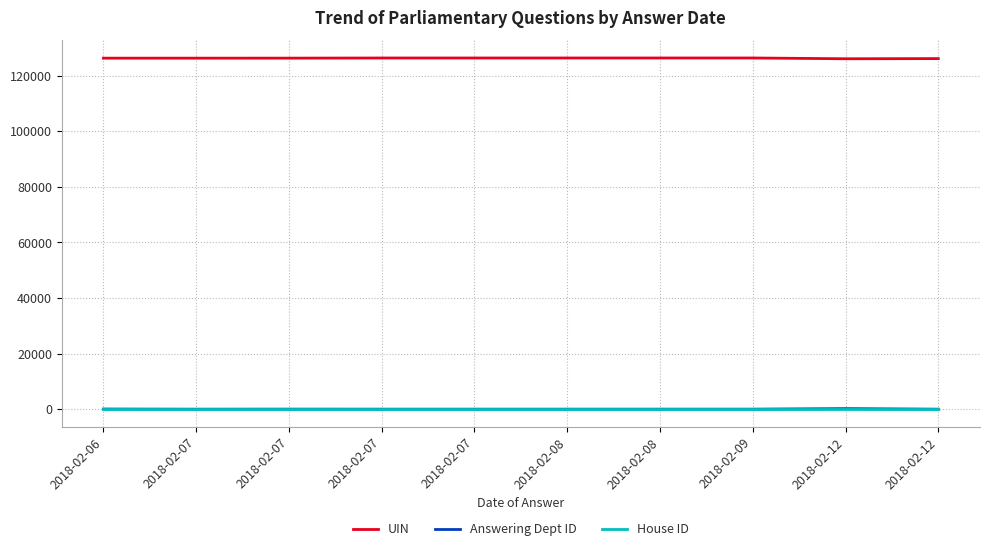

How many interior local valleys does the Answering Dept ID series have?

1